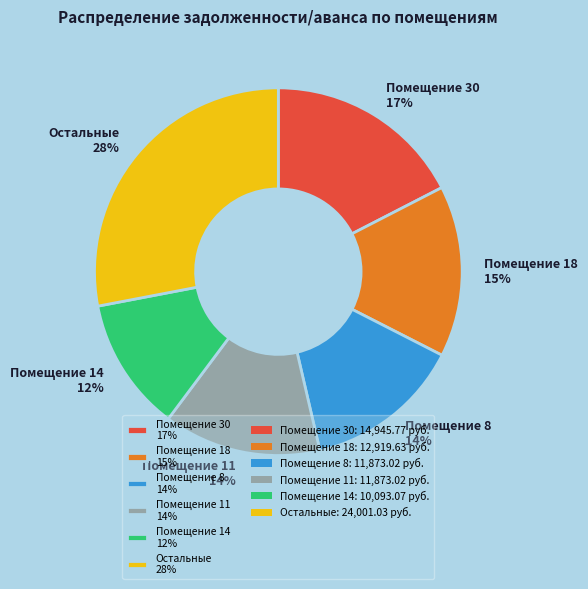

Which category has the biggest portion of the pie?

Остальные 28%